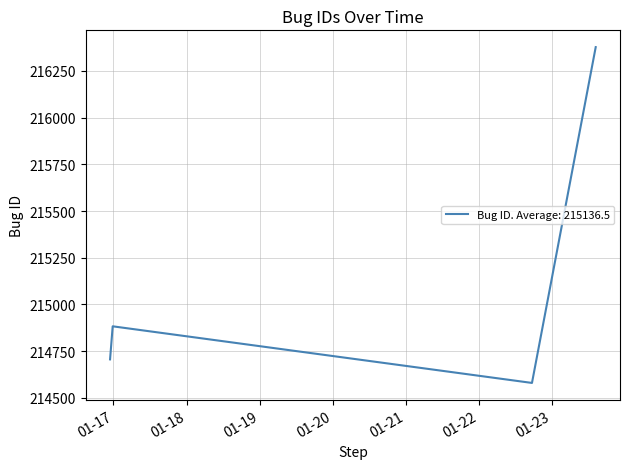

How many interior local valleys (lower than both neighbors) does the data have?

1